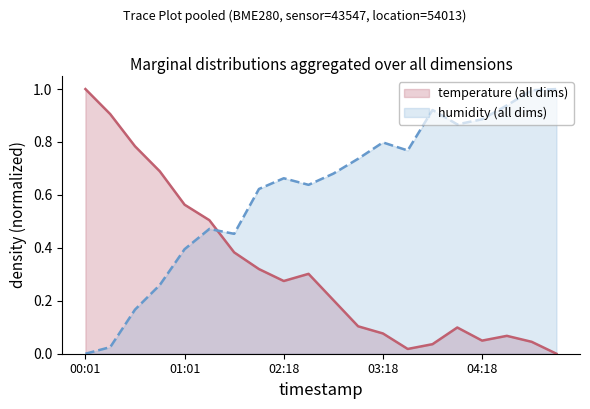

List the series in order of their peak value, highest first.

temperature, humidity